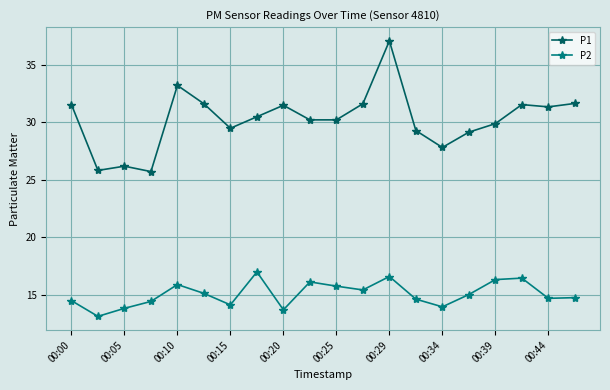

Rank the series by their average value, from lowest to highest.

P2, P1